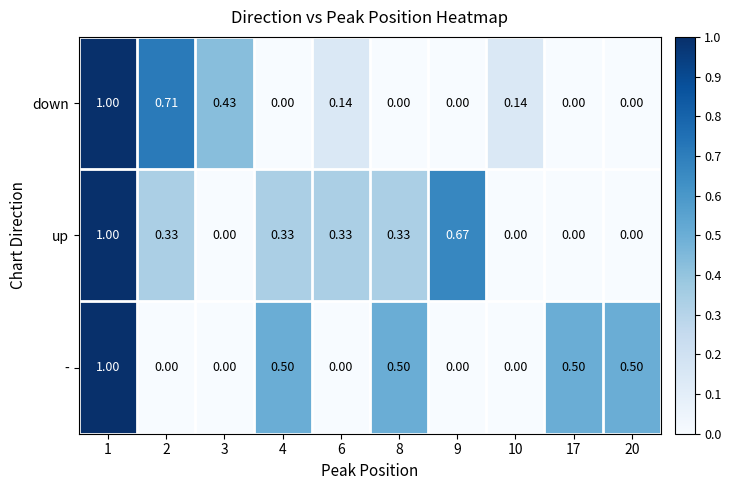

Count the number of data series in this chart.

3